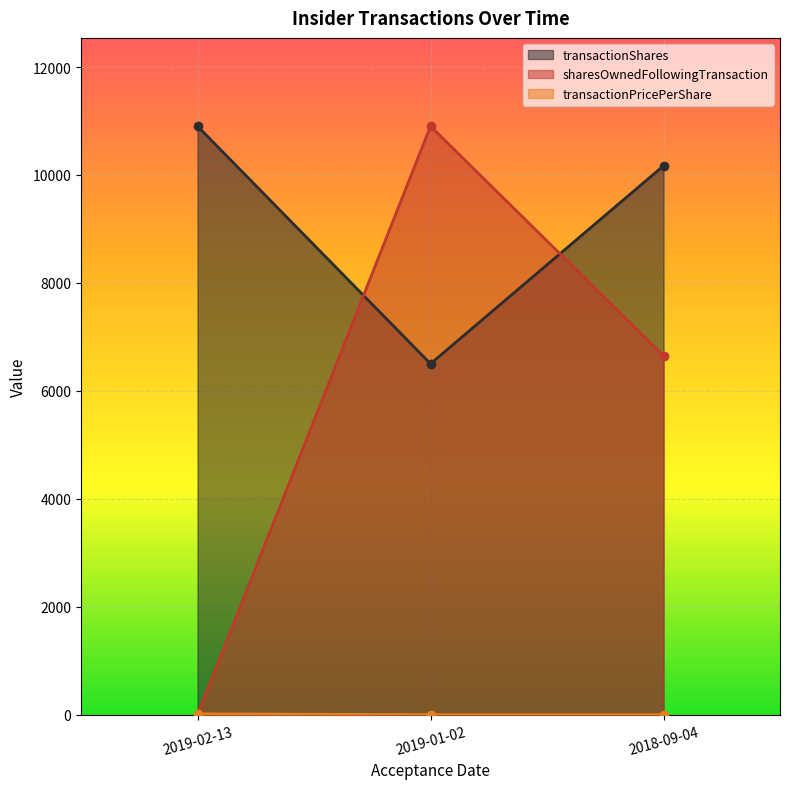

Which category has the highest value in the transactionPricePerShare series?

2019-02-13